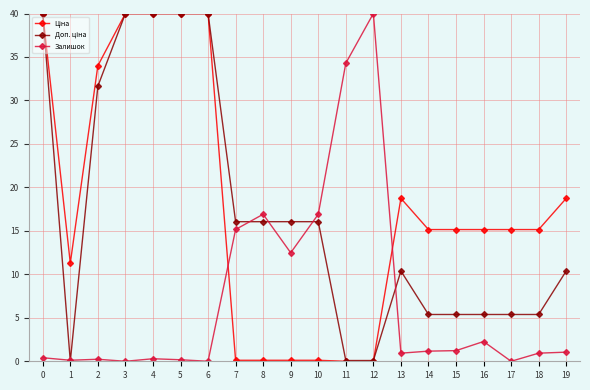

True or false: Залишок has more than 0 points higher than both neighbors.

True